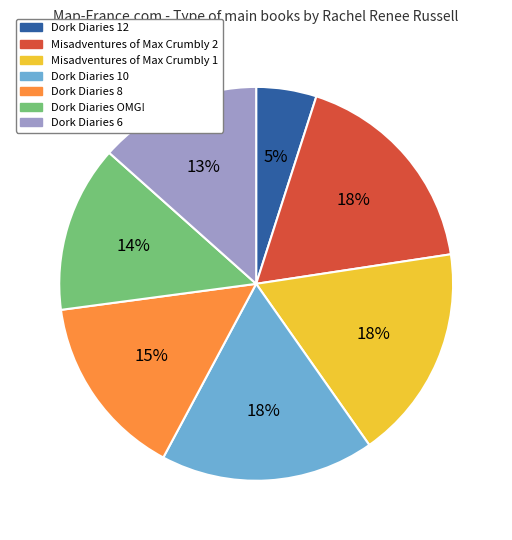

Is Dork Diaries 12 the majority of the pie?

No